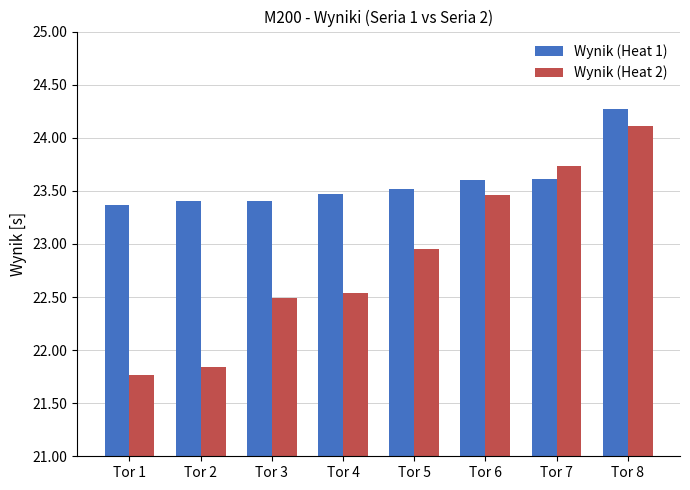

Rank the series at Tor 3 from highest to lowest value.

Wynik (Heat 1), Wynik (Heat 2)